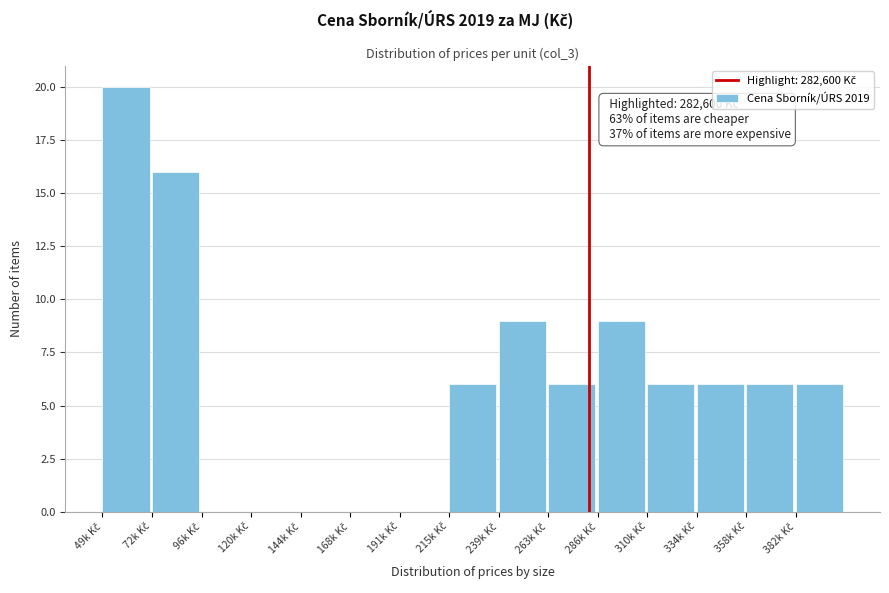

What is the maximum value shown in the chart?

20